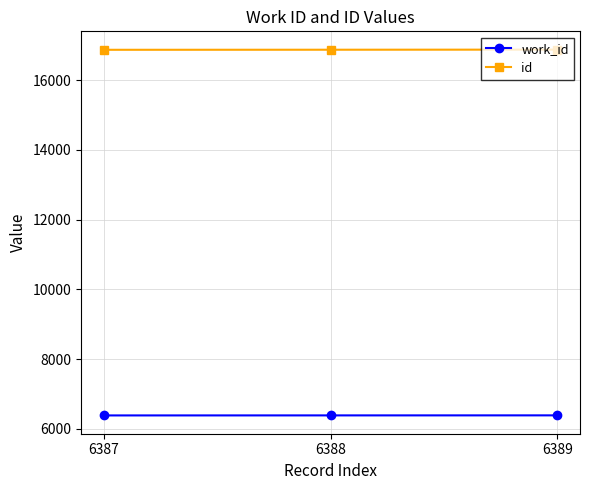

Rank the series by their maximum value, from lowest to highest.

work_id, id